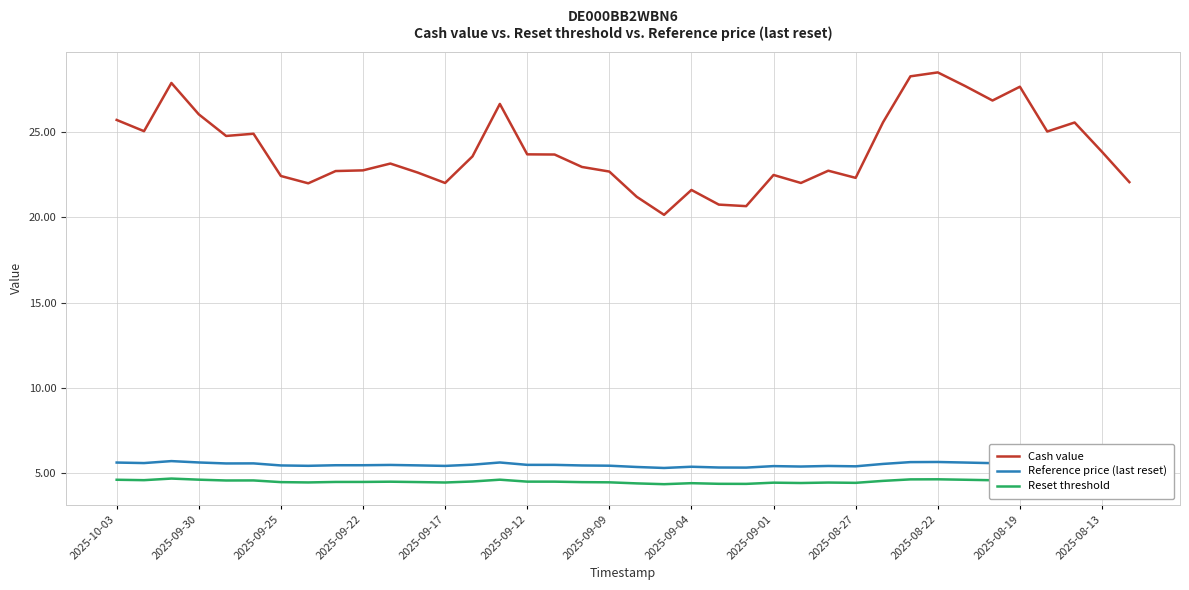

Which series has the largest total across all categories?

Cash value